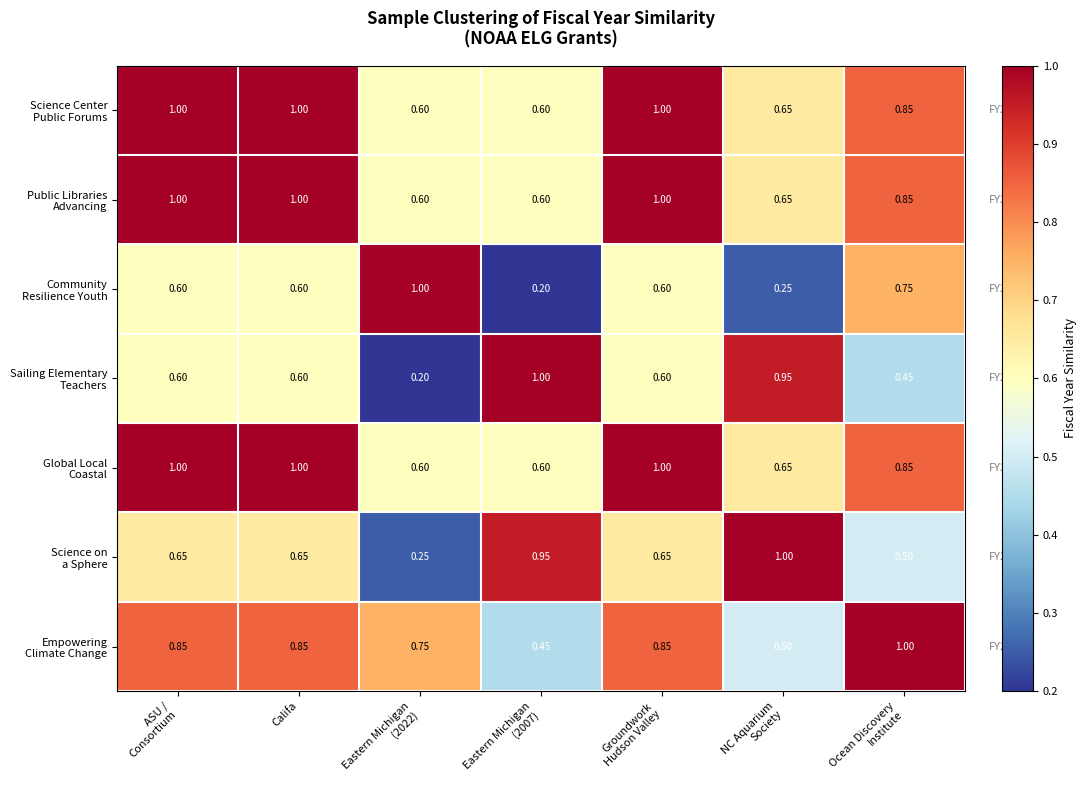

How many series are shown in this chart?

7